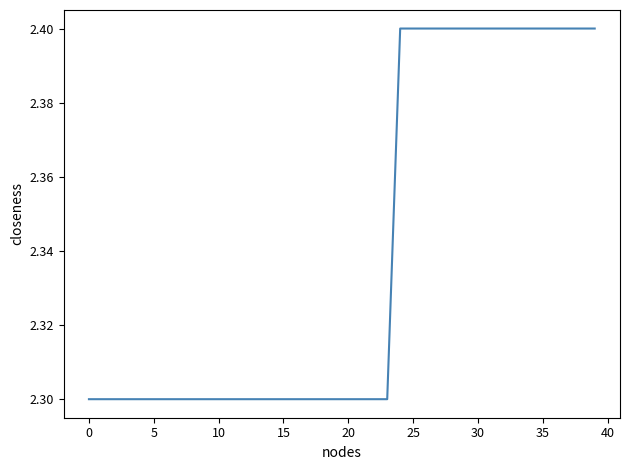

What is the smallest value displayed?

2.3